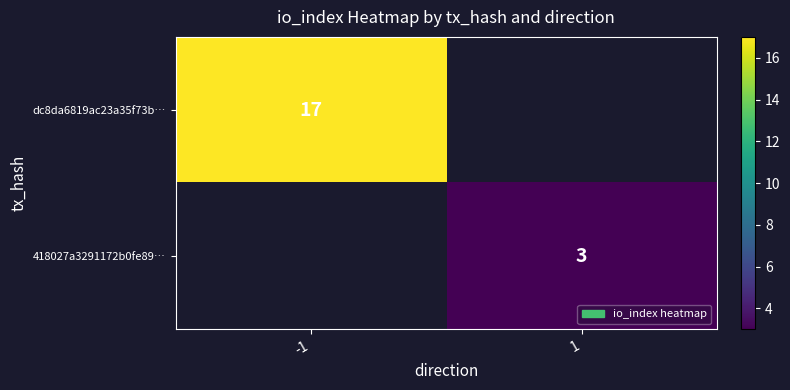

What is the minimum value shown in the chart?

3.0